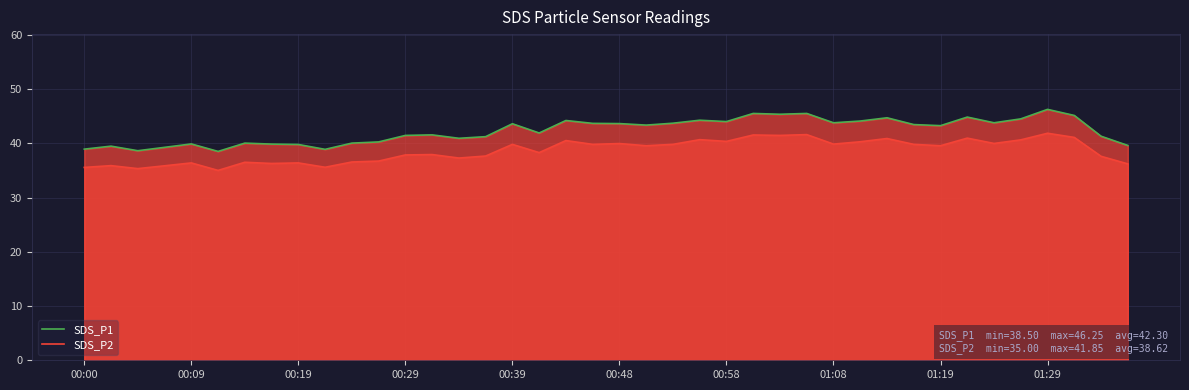

What is the difference between the maximum and minimum values in the SDS_P2 series?

6.9